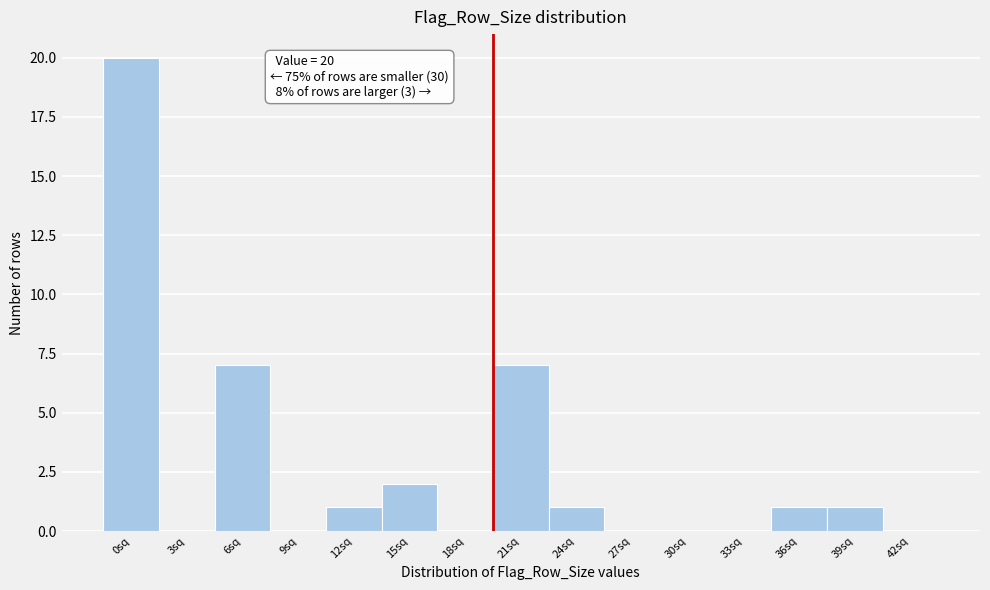

Reading left to right, extract all data points from this chart.

0sq=20	3sq=0	6sq=7	9sq=0	12sq=1	15sq=2	18sq=0	21sq=7	24sq=1	27sq=0	30sq=0	33sq=0	36sq=1	39sq=1	42sq=0